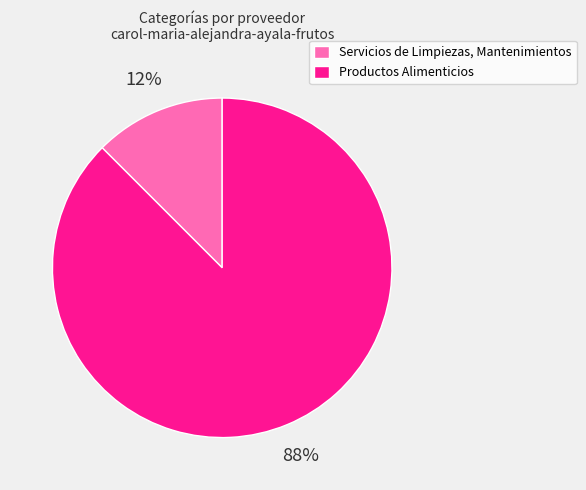

Is it true that Productos Alimenticios is 88% of the pie?

True